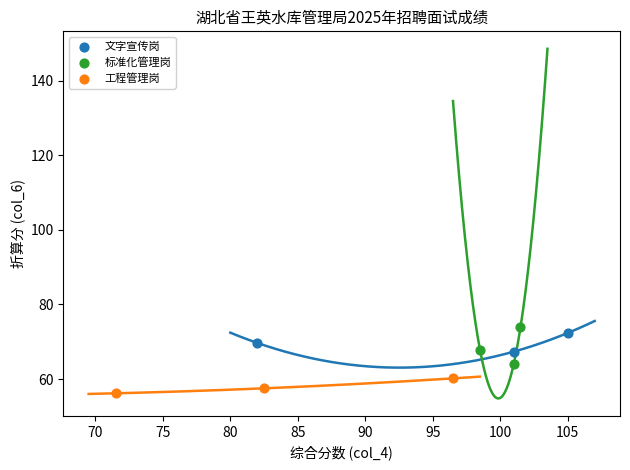

Which series has the largest Y range (max minus min)?

标准化管理岗